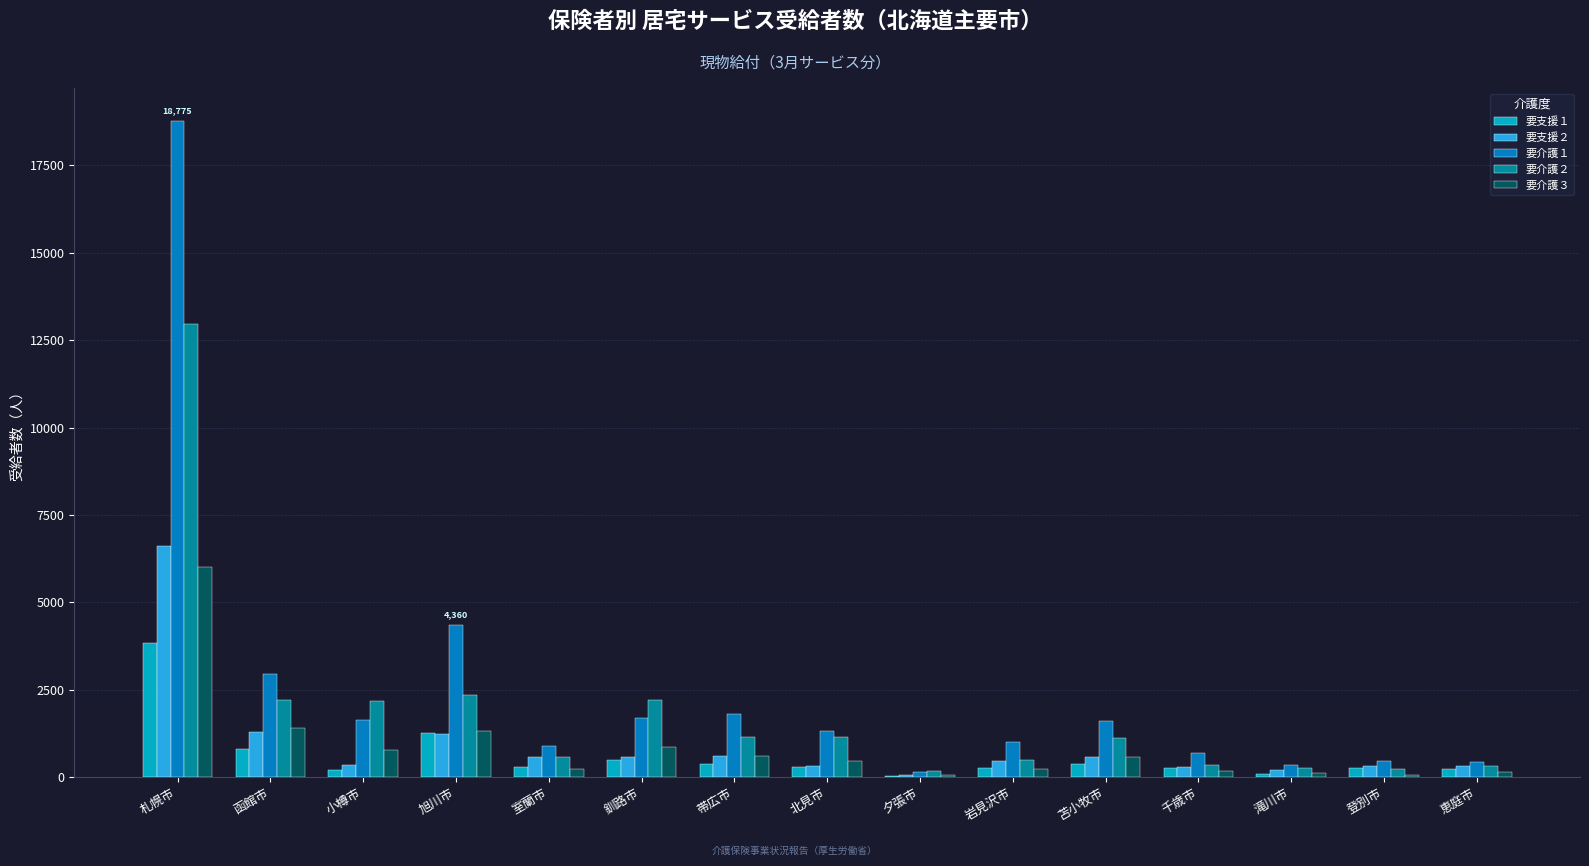

What is the total value across all series at 滝川市?

989